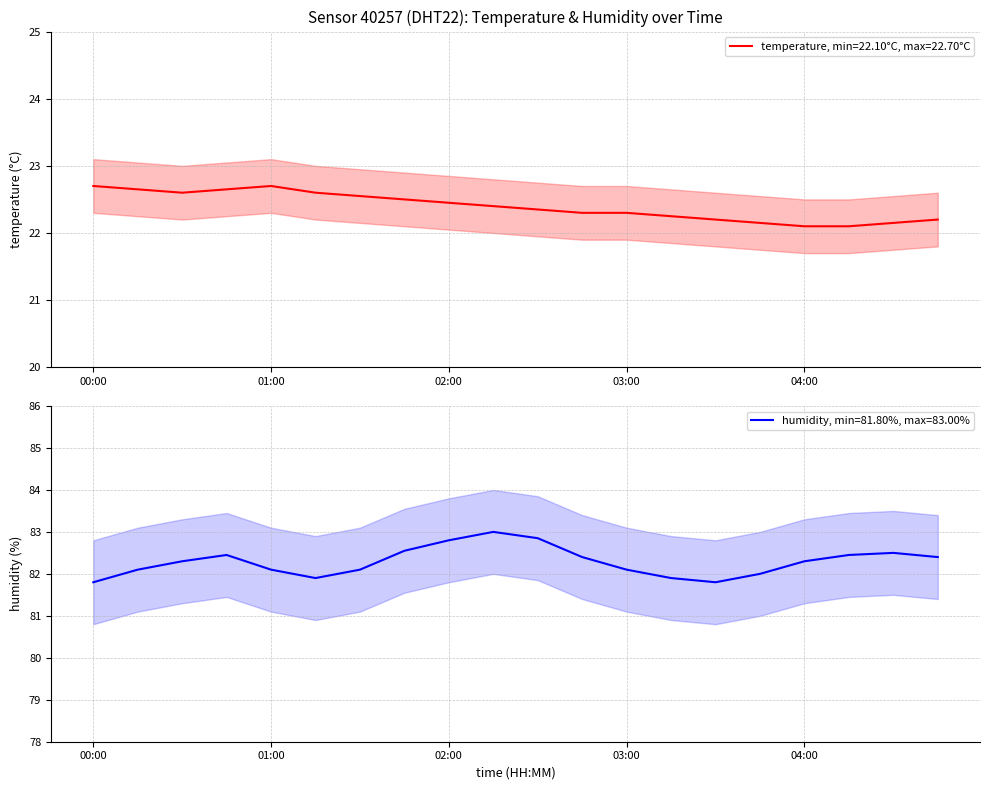

List the series in order of their overall mean, lowest first.

temperature, humidity